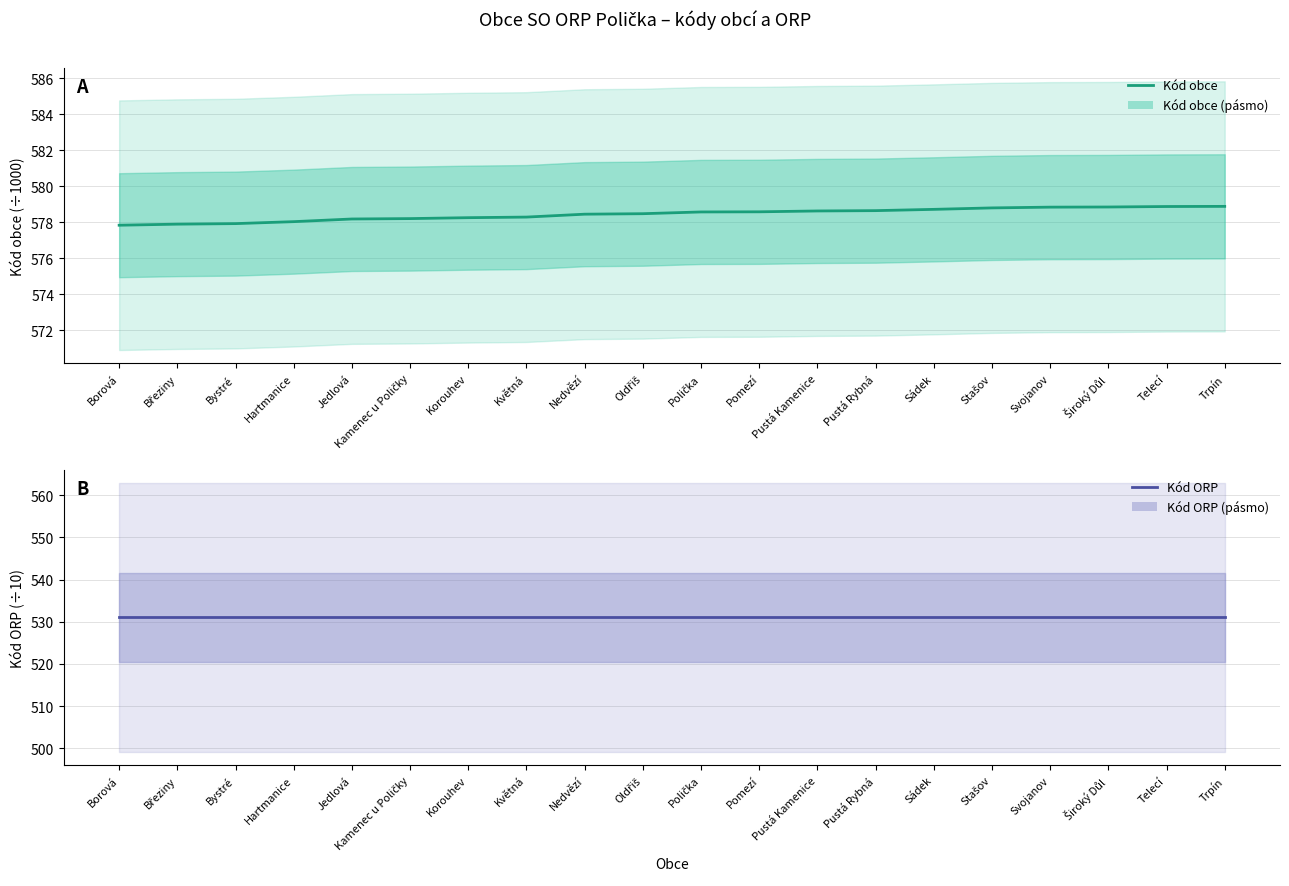

Rank the categories by Kód obce value from lowest to highest.

Borová, Březiny, Bystré, Hartmanice, Jedlová, Kamenec u Poličky, Korouhev, Květná, Nedvězí, Oldřiš, Polička, Pomezí, Pustá Kamenice, Pustá Rybná, Sádek, Stašov, Svojanov, Široký Důl, Telecí, Trpín